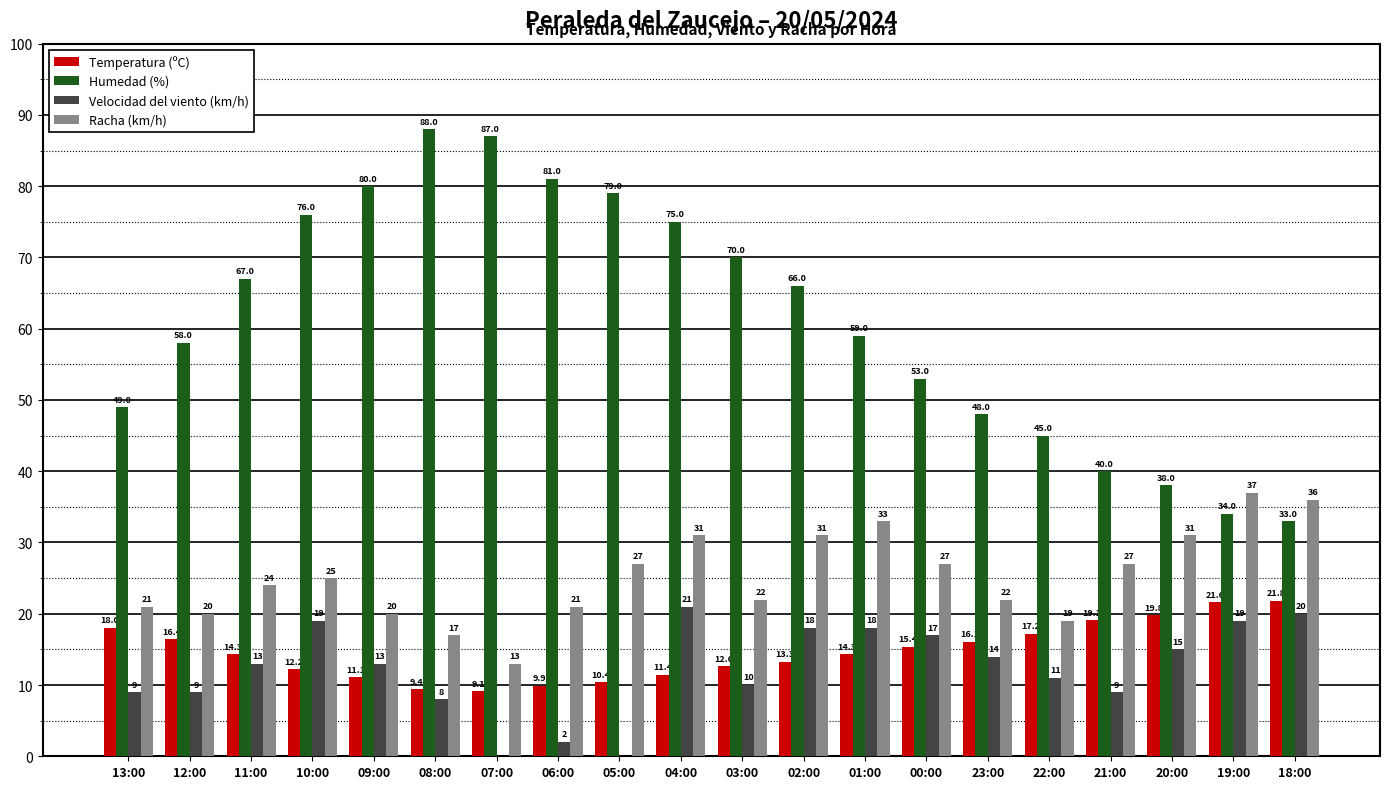

The value of Racha (km/h) at 01:00 is 20.1. True or false?

False